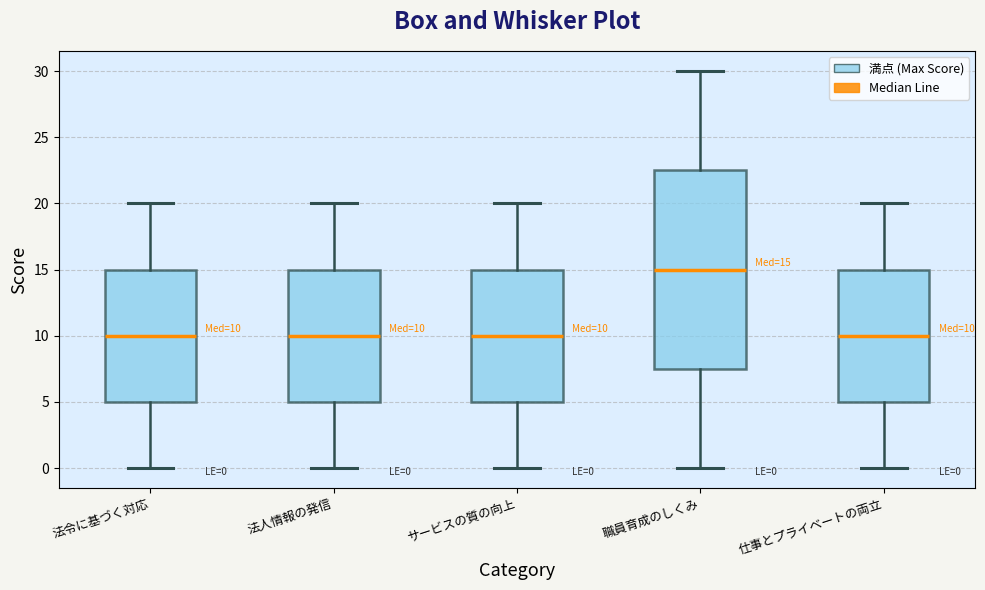

Which box is the tallest, from its lower edge to its upper edge?

職員育成のしくみ